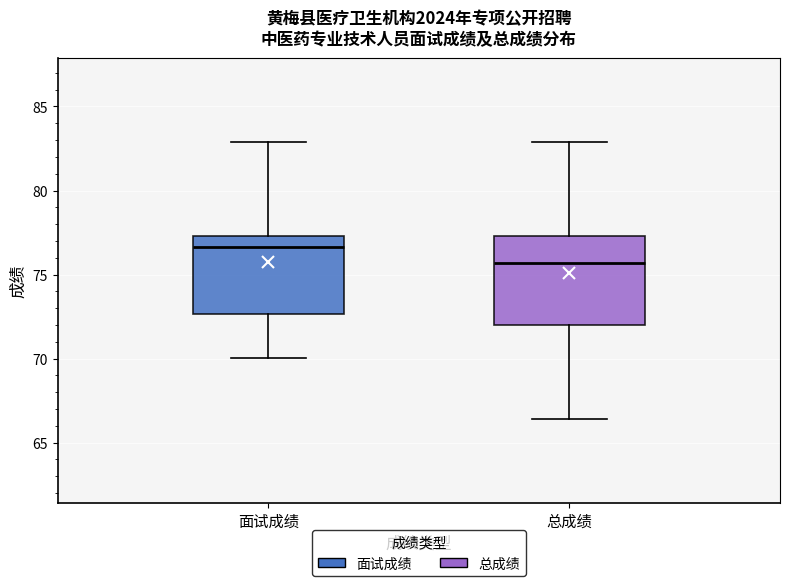

Comparing the boxes themselves (not the whiskers), which one is the tallest?

总成绩